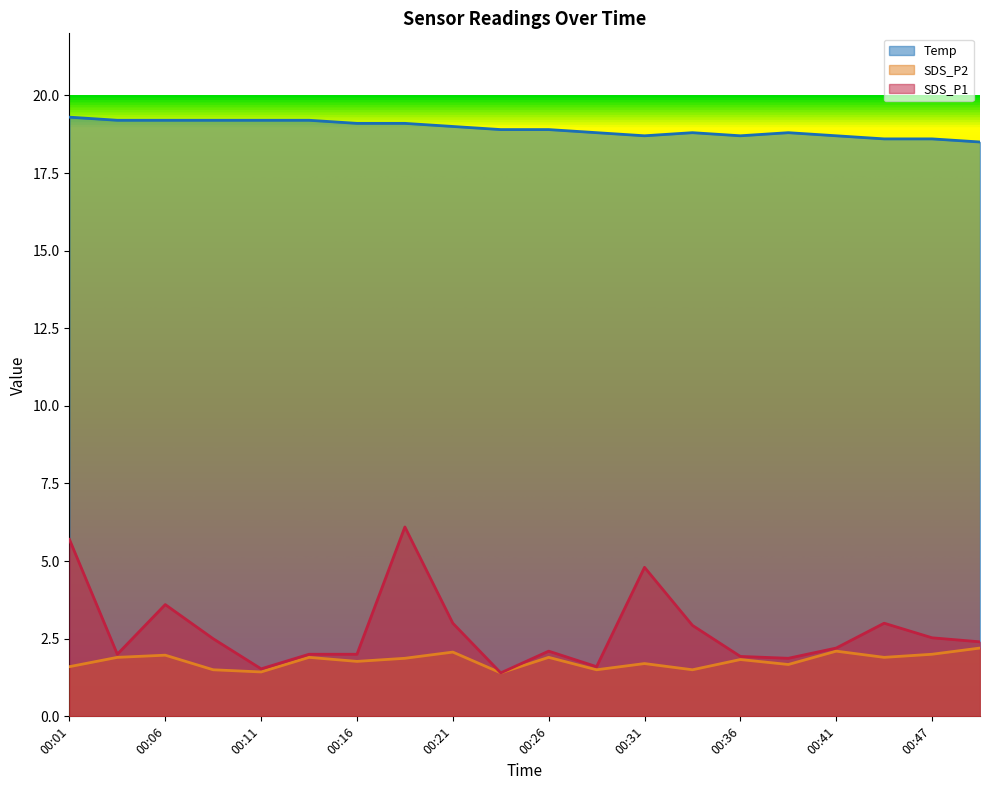

Rank the series by their maximum value, from highest to lowest.

Temp, SDS_P1, SDS_P2